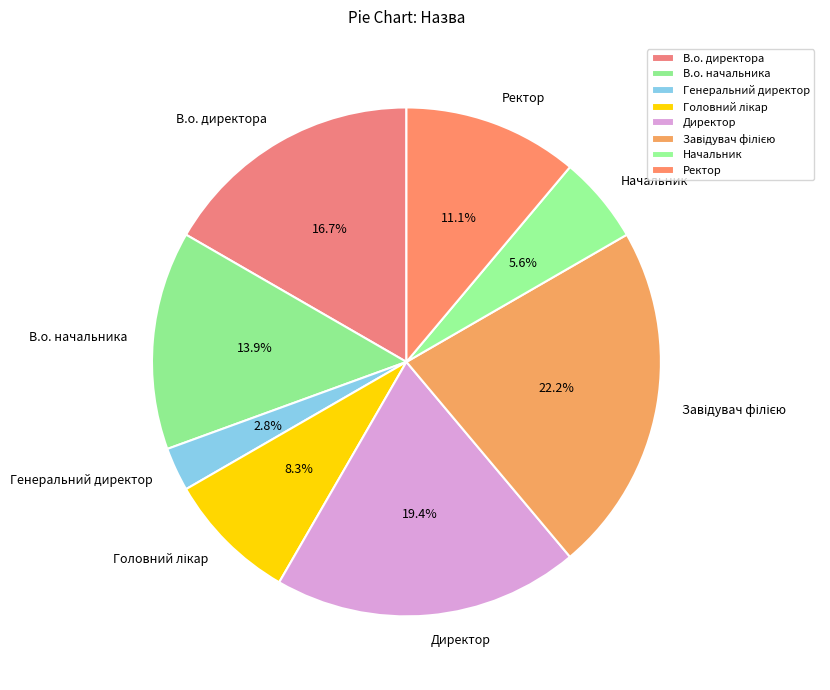

Does В.о. начальника represent more than half of the total?

No